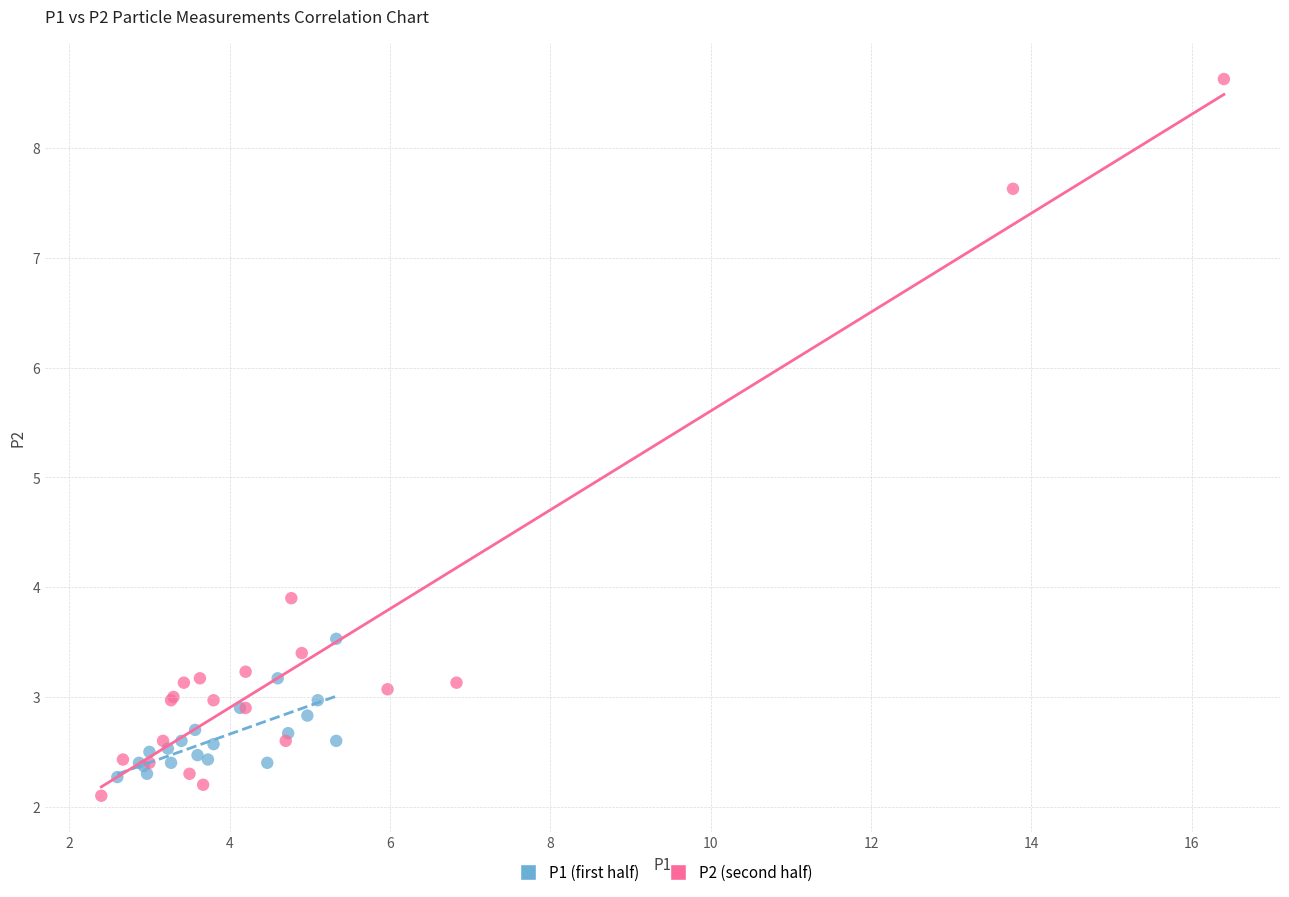

Which series has the largest Y range (max minus min)?

P2 (second half)